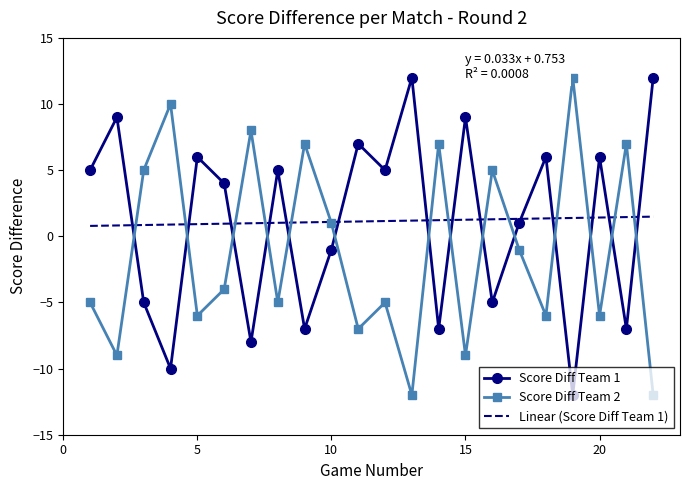

Reading left to right, list all the values displayed in this chart.

Score Diff Team 1: 1=5	2=9	3=-5	4=-10	5=6	6=4	7=-8	8=5	9=-7	10=-1	11=7	12=5	13=12	14=-7	15=9	16=-5	17=1	18=6	19=-12	20=6	21=-7	22=12
Score Diff Team 2: 1=-5	2=-9	3=5	4=10	5=-6	6=-4	7=8	8=-5	9=7	10=1	11=-7	12=-5	13=-12	14=7	15=-9	16=5	17=-1	18=-6	19=12	20=-6	21=7	22=-12